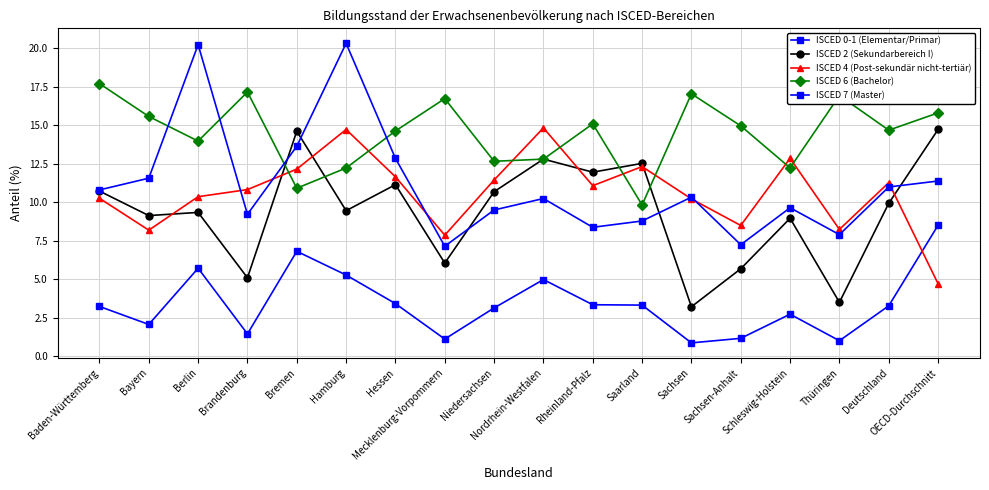

True or false: ISCED 0-1 (Elementar/Primar) has more than 1 points higher than both neighbors.

True